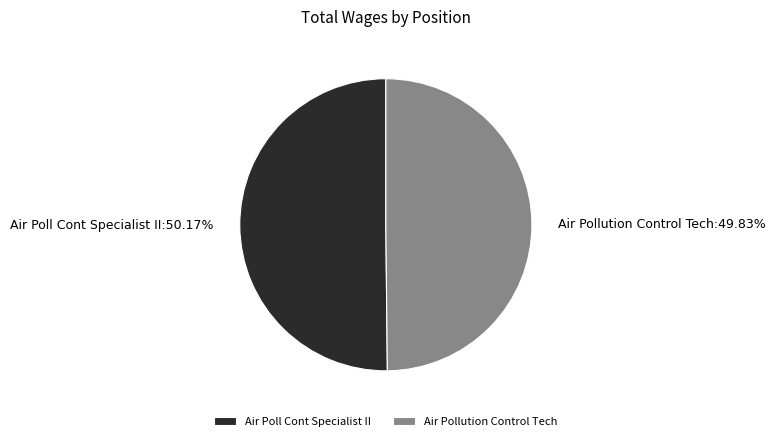

What is the total percentage of Air Pollution Control Tech and Air Poll Cont Specialist II?

100.0%